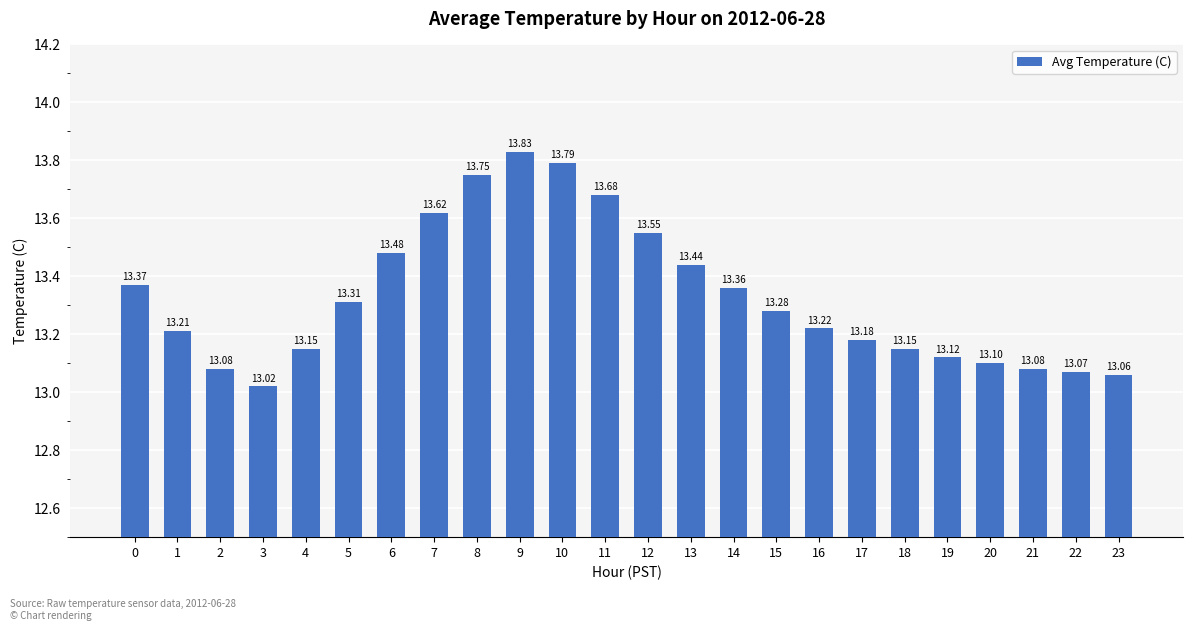

Which label corresponds to the smallest value in the chart?

3